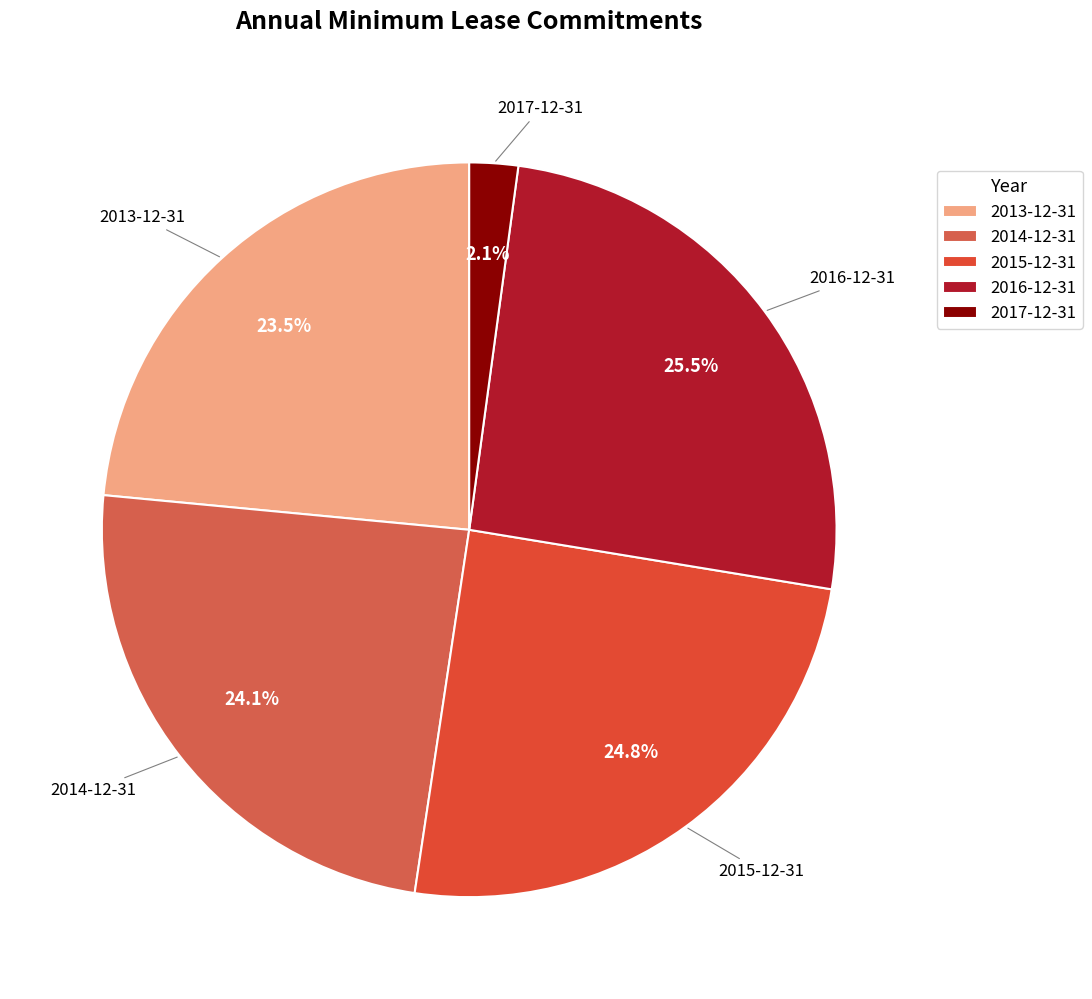

Which has a higher value, 2017-12-31 or 2014-12-31?

2014-12-31